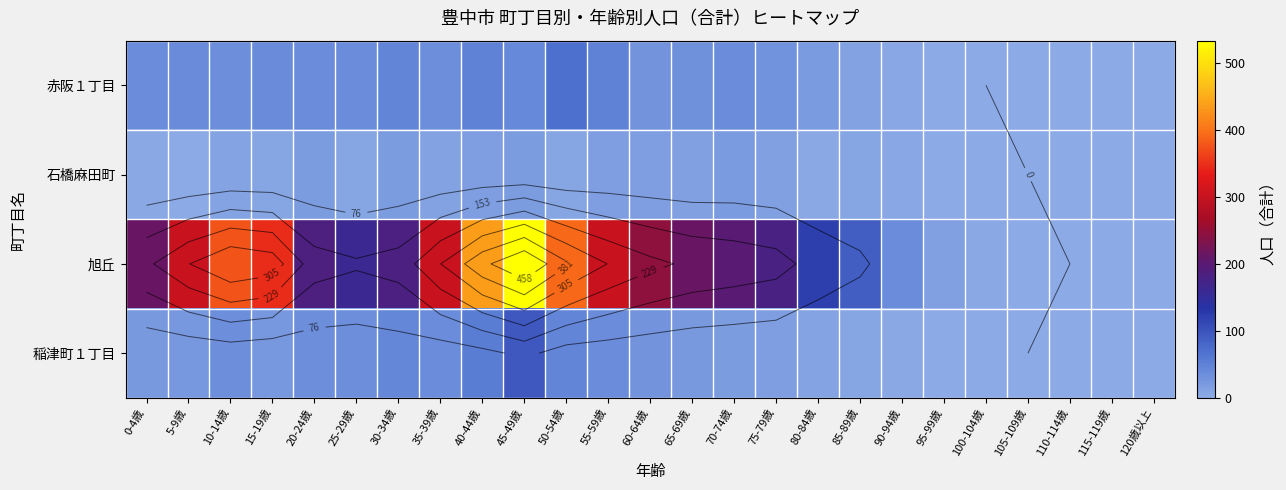

Count the number of data series in this chart.

4